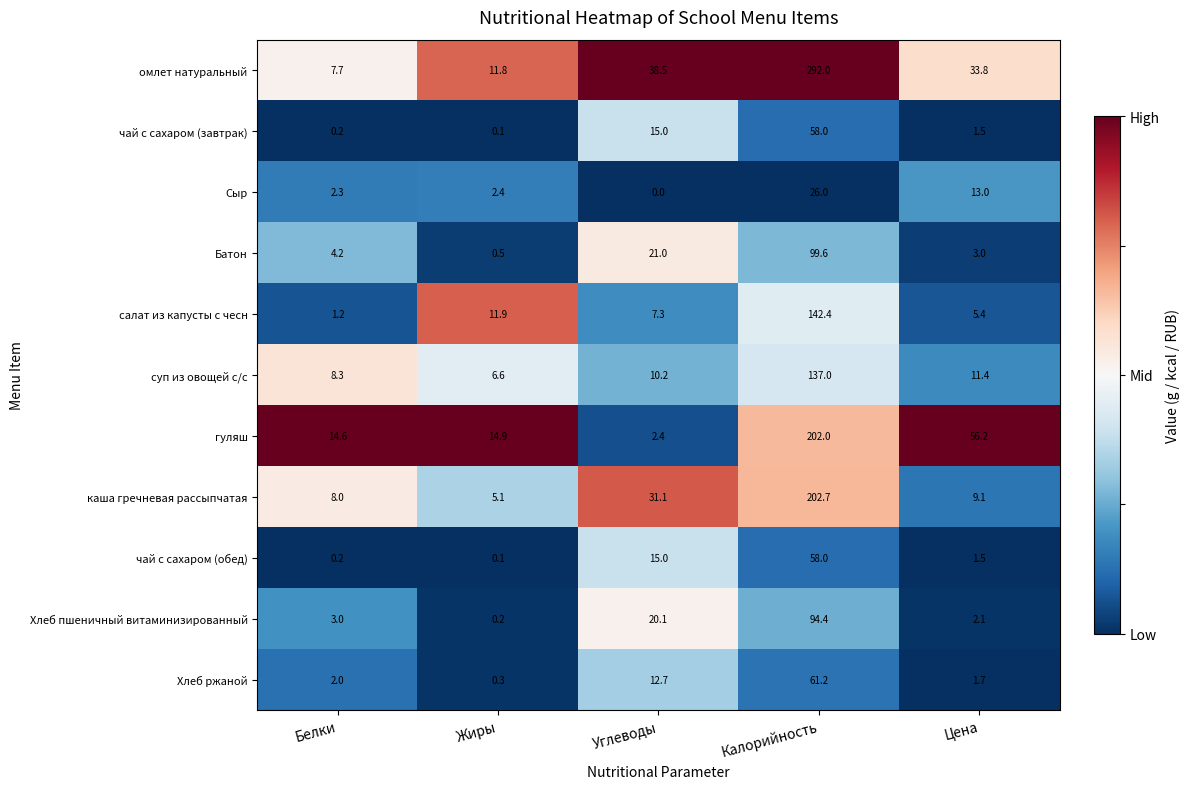

What is the sum of the чай с сахаром (обед) values at Жиры and Цена?

1.6